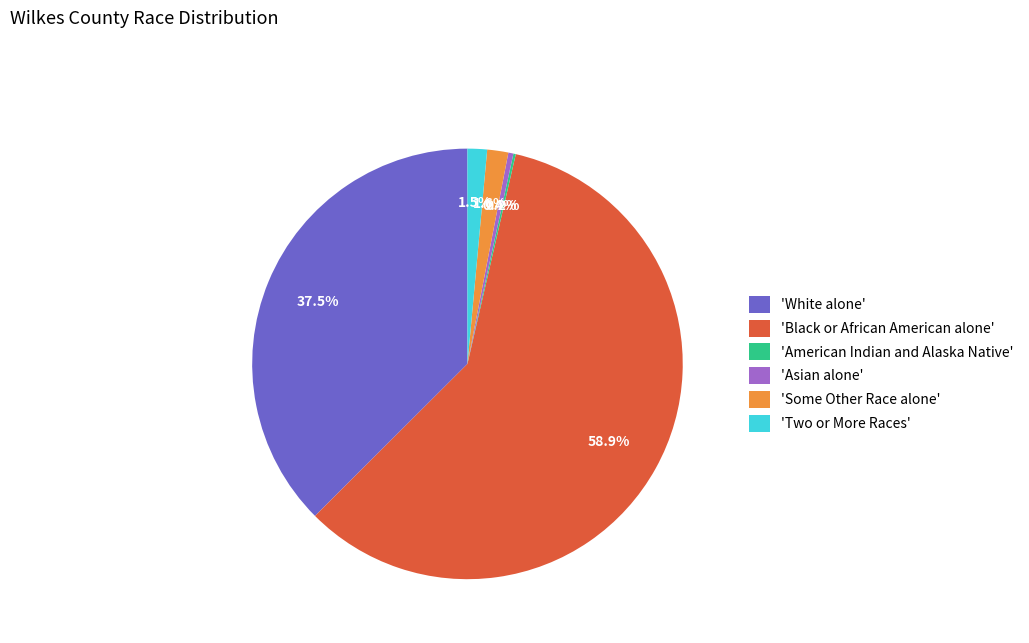

Which has a higher value, 'Asian alone' or 'Some Other Race alone'?

'Some Other Race alone'